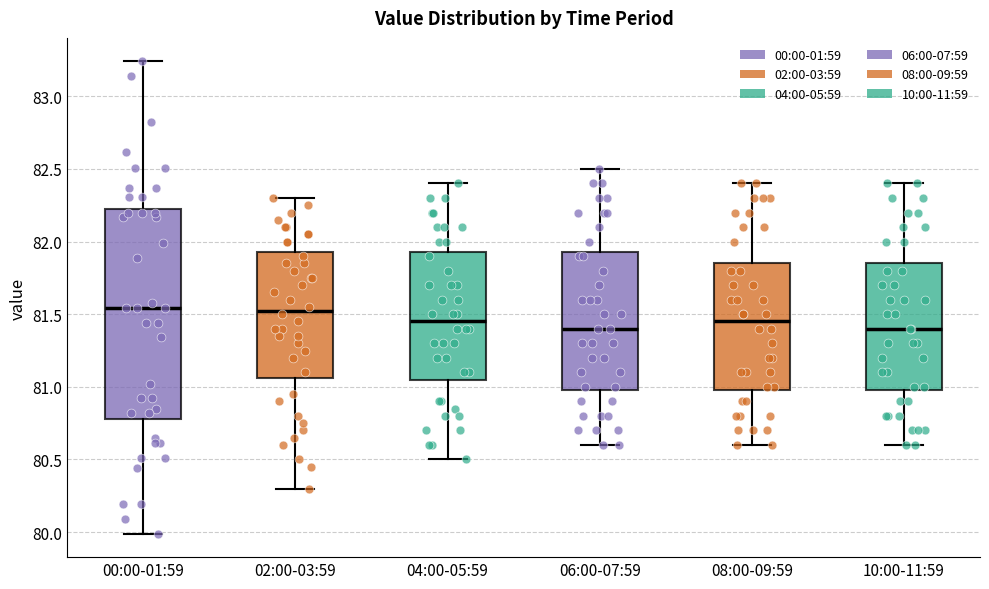

Reading left to right, read every box against the y-axis: the position of its median line, the range the box covers, and the ends of its whiskers. The values are not printed on the chart, so give them approximately, as read against the axis.

00:00-01:59: median 81.55, box 80.80 to 82.25, whiskers 80.00 to 83.25
02:00-03:59: median 81.55, box 81.05 to 81.95, whiskers 80.30 to 82.30
04:00-05:59: median 81.45, box 81.05 to 81.95, whiskers 80.50 to 82.40
06:00-07:59: median 81.40, box 81.00 to 81.95, whiskers 80.60 to 82.50
08:00-09:59: median 81.45, box 81.00 to 81.85, whiskers 80.60 to 82.40
10:00-11:59: median 81.40, box 81.00 to 81.85, whiskers 80.60 to 82.40